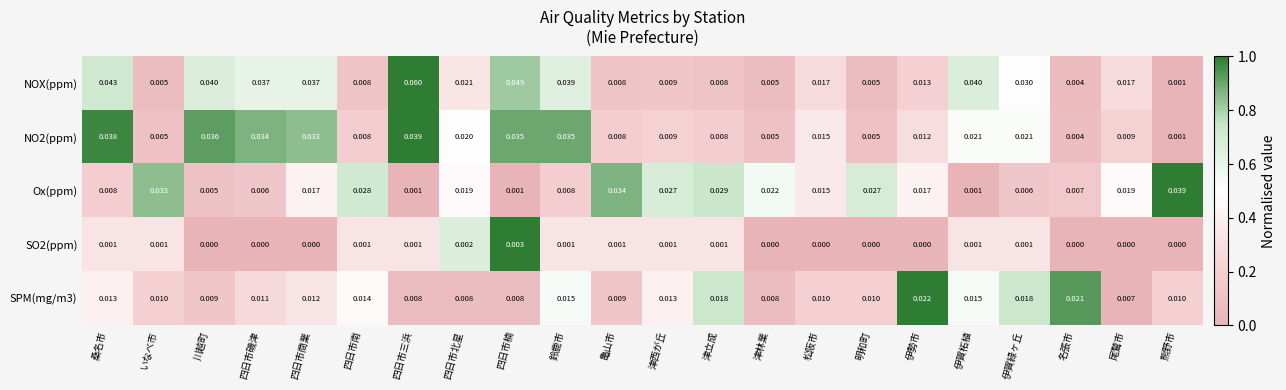

Which series has the largest total across all categories?

NOX(ppm)